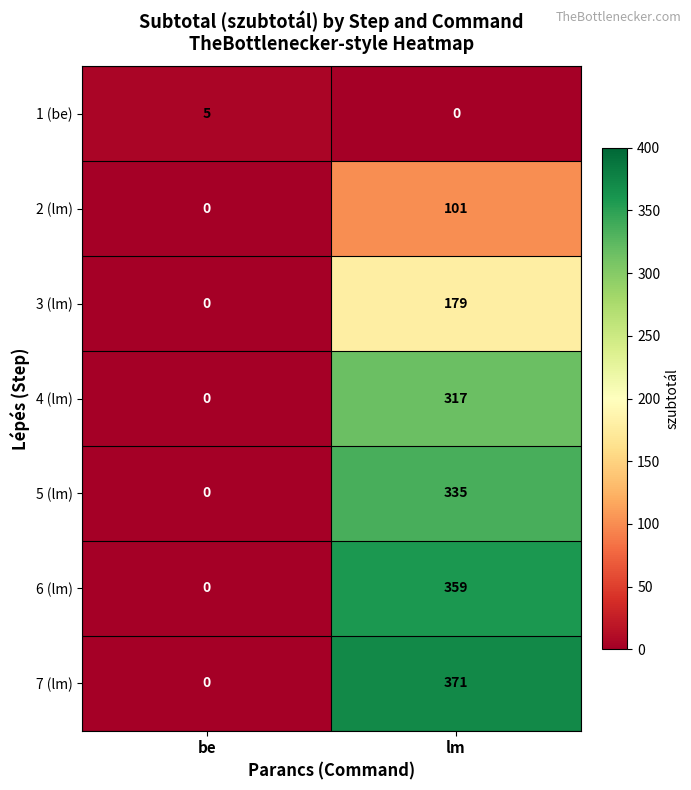

What is the difference between the maximum and minimum values in the 2 (lm) series?

101